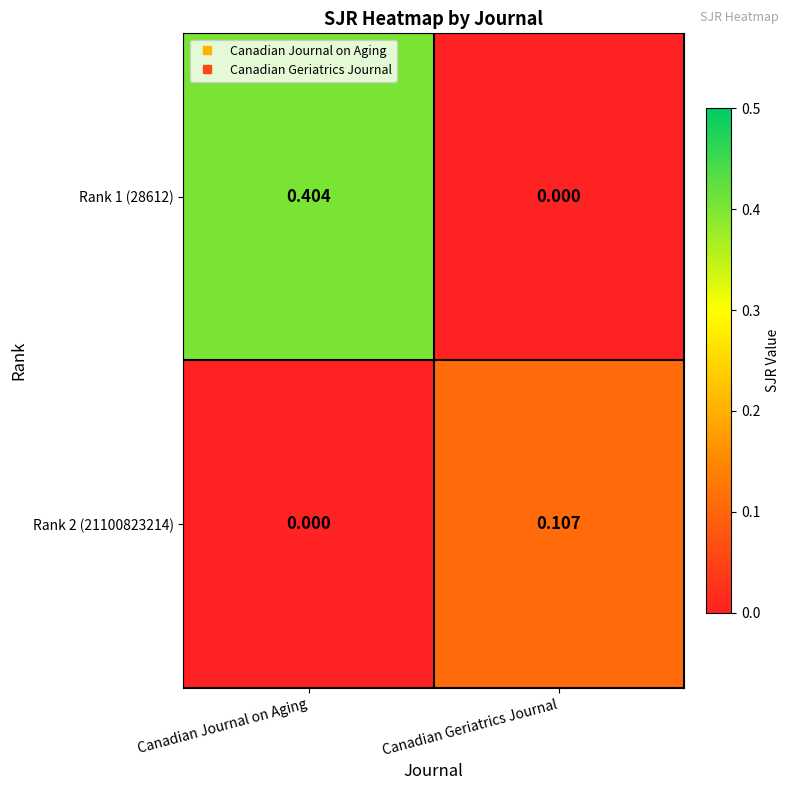

List the labels in order of Rank 1 (28612) value, largest first.

Canadian Journal on Aging, Canadian Geriatrics Journal